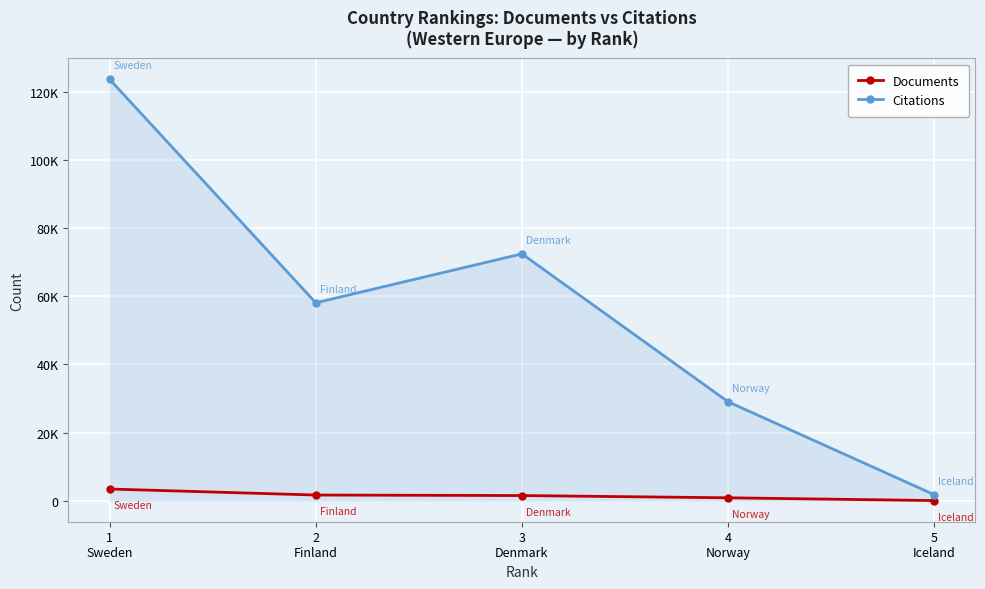

What is the difference between the maximum and minimum values in the Citations series?

121894